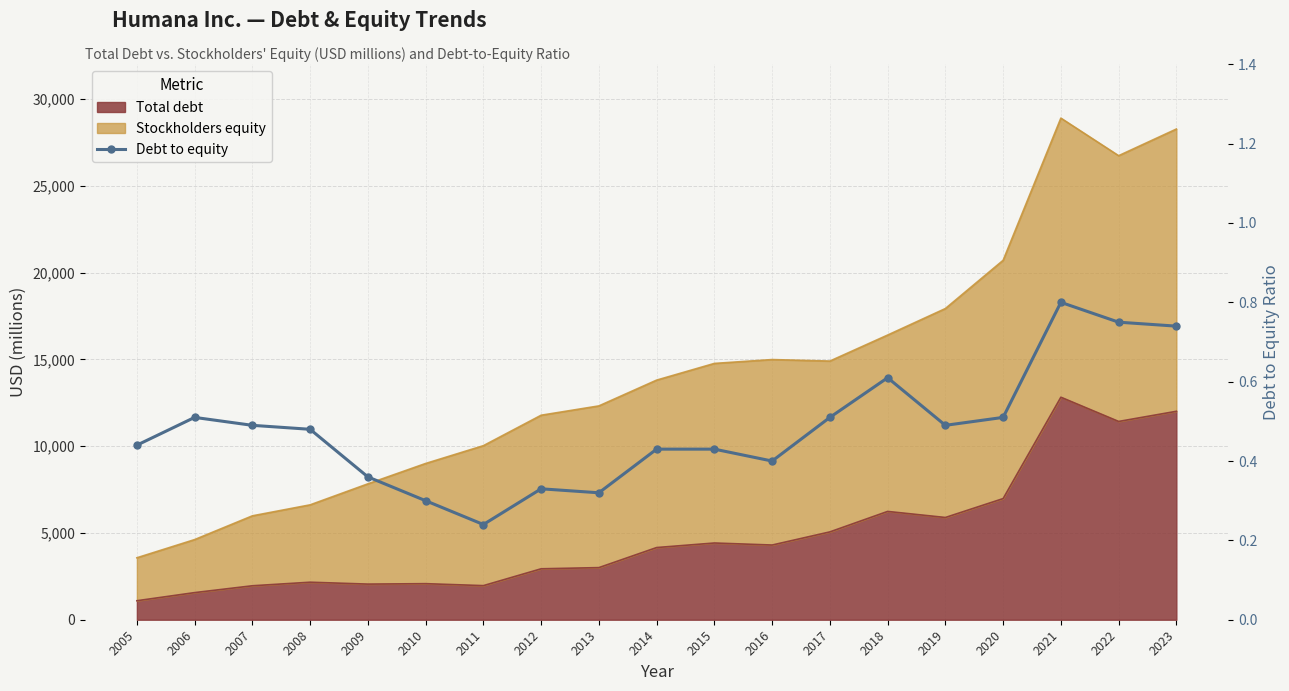

Is it true that the value at 2012 is 0.5?

False